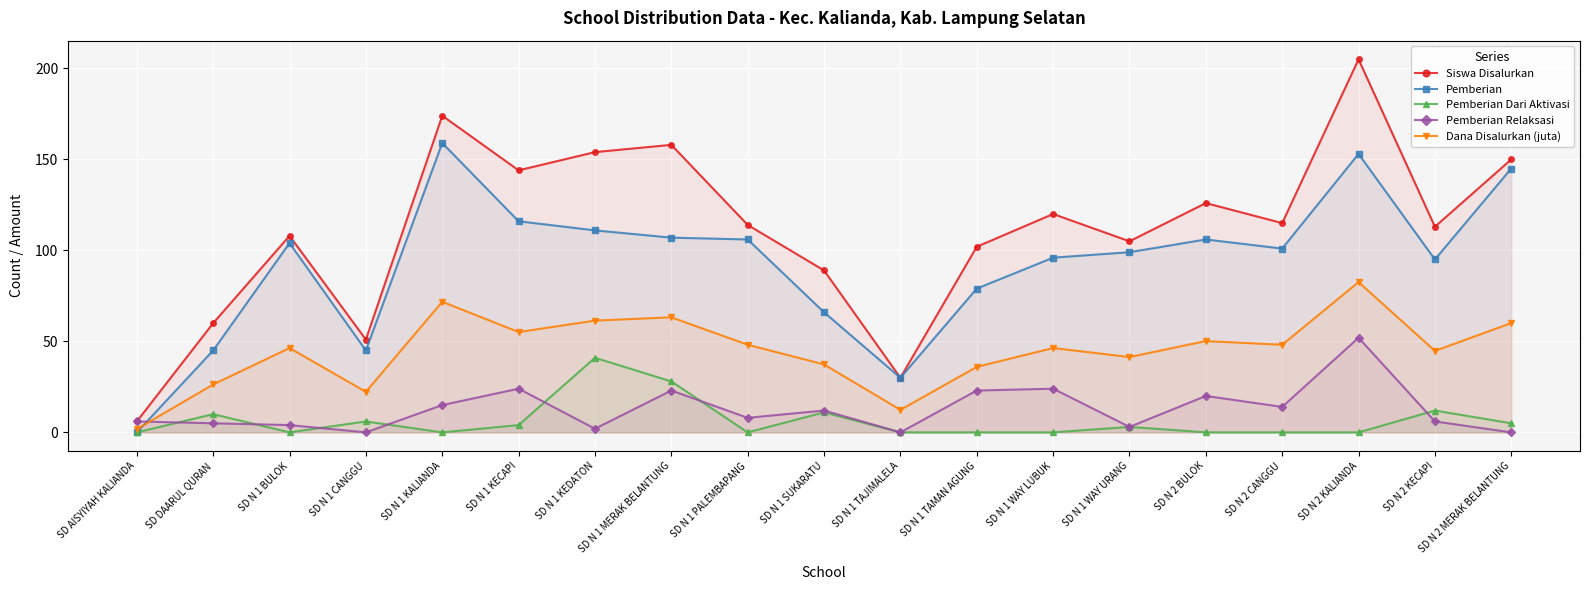

What is the difference between the maximum and second lowest values in the Pemberian series?

129.0